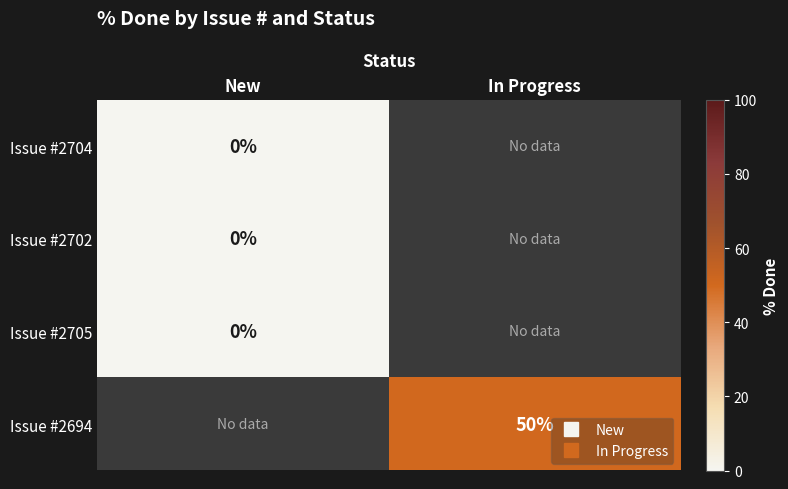

Which label corresponds to the largest value in the chart?

In Progress